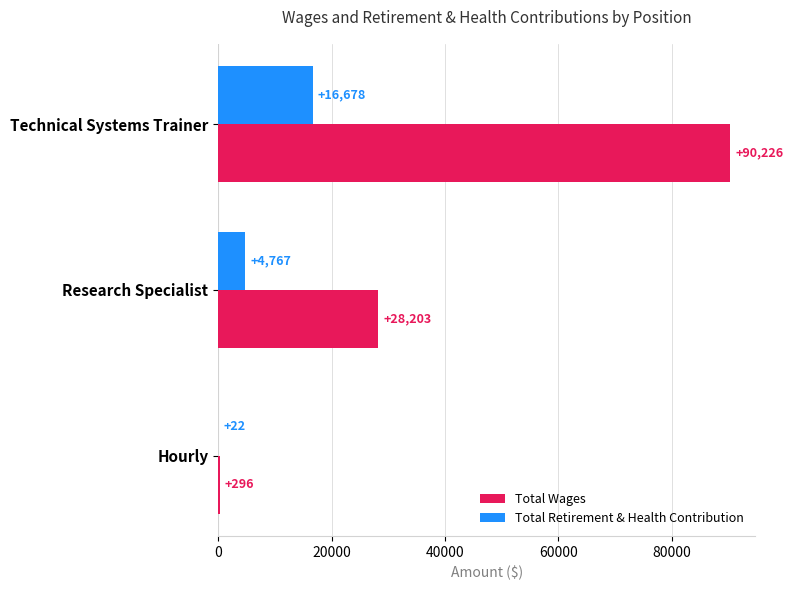

At which category is the sum across all series the highest?

Technical Systems Trainer